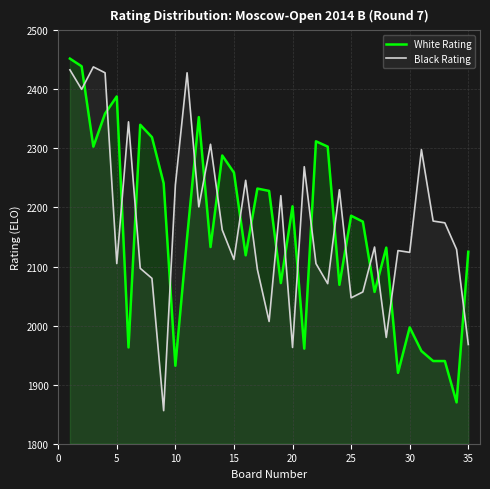

Which series ends up on top after the final intersection of Black Rating and White Rating?

White Rating